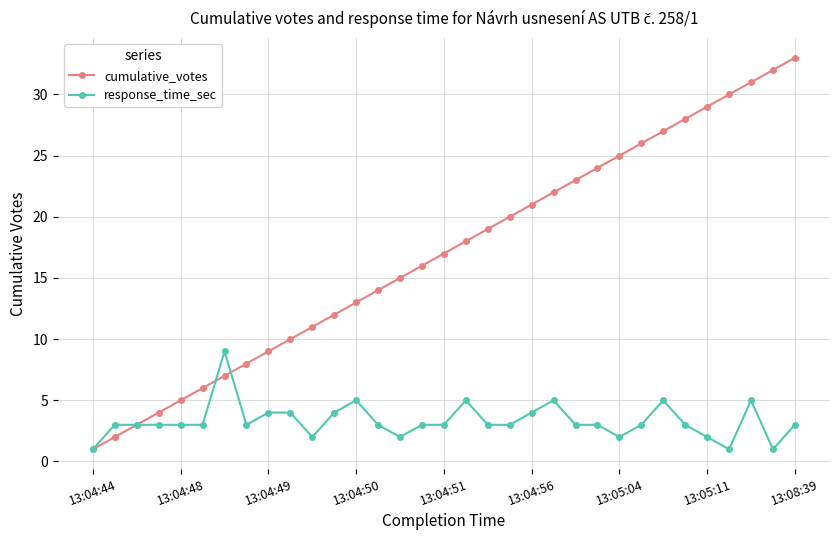

What is the sum of all response_time_sec values?

109